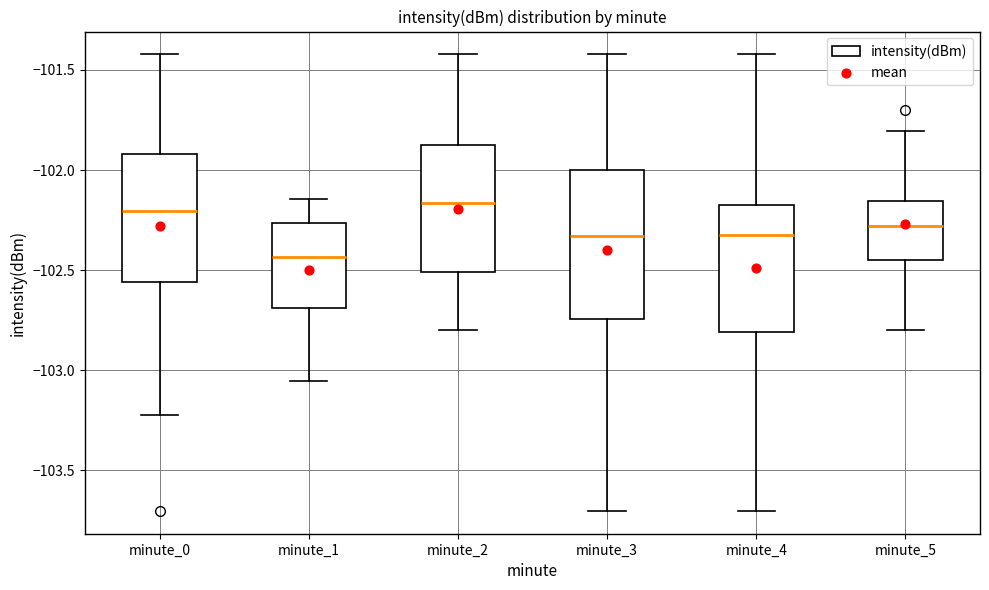

Reading left to right, read every box against the y-axis: the position of its median line, the range the box covers, and the ends of its whiskers. The values are not printed on the chart, so give them approximately, as read against the axis.

minute_0: median -102.20, box -102.55 to -101.90, whiskers -103.20 to -101.40
minute_1: median -102.45, box -102.70 to -102.25, whiskers -103.05 to -102.15
minute_2: median -102.15, box -102.50 to -101.85, whiskers -102.80 to -101.40
minute_3: median -102.35, box -102.75 to -102.00, whiskers -103.70 to -101.40
minute_4: median -102.35, box -102.80 to -102.15, whiskers -103.70 to -101.40
minute_5: median -102.30, box -102.45 to -102.15, whiskers -102.80 to -101.80